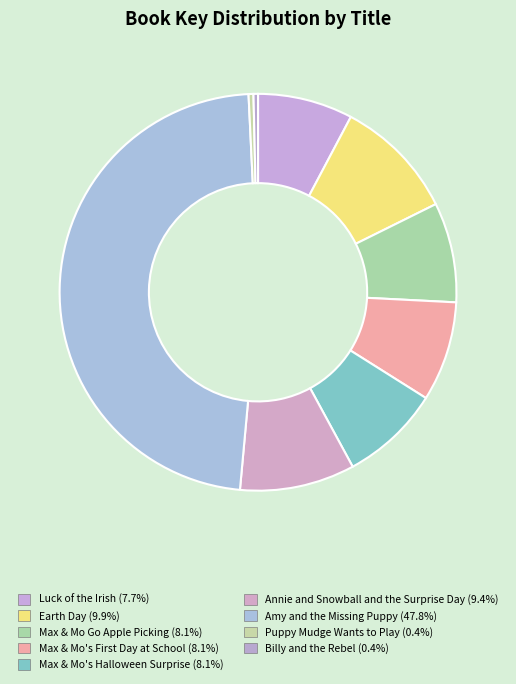

Count the number of slices in the pie.

9